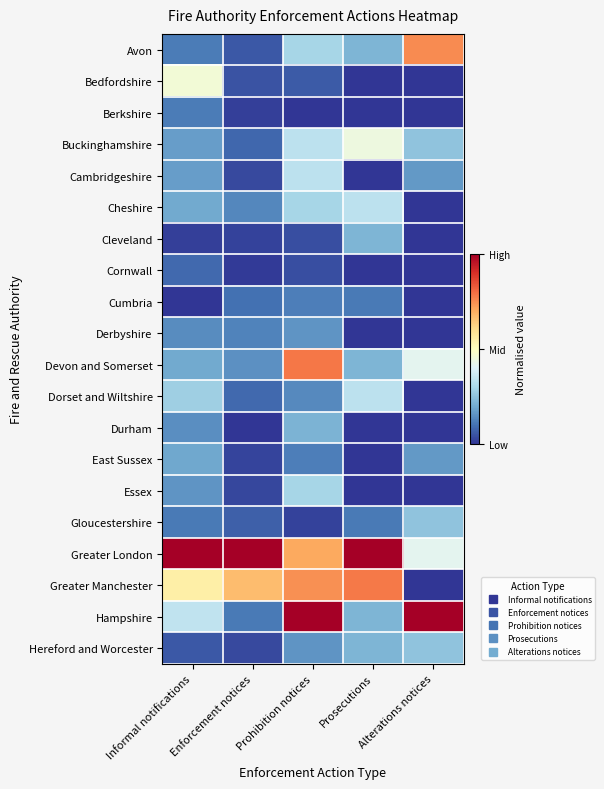

At which category does the chart reach its minimum across all series?

Prosecutions